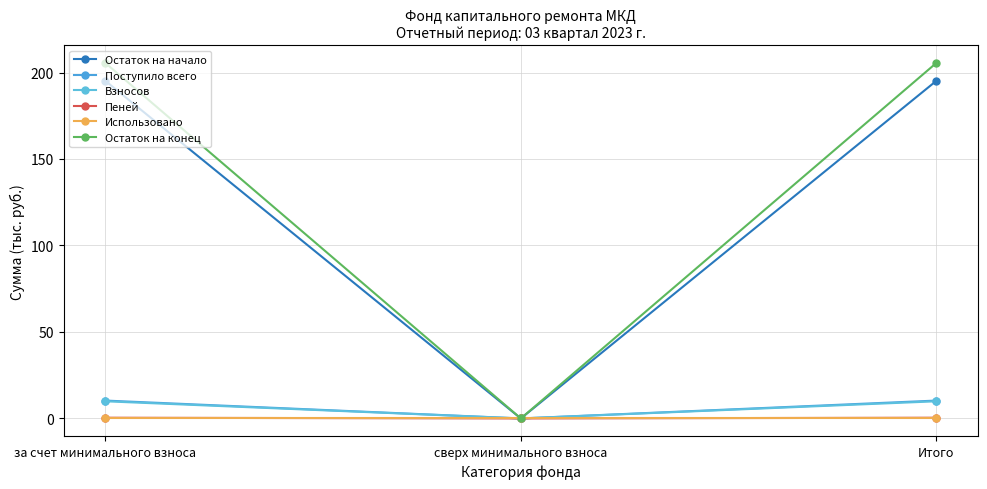

At which category is the sum across all series the highest?

за счет минимального взноса